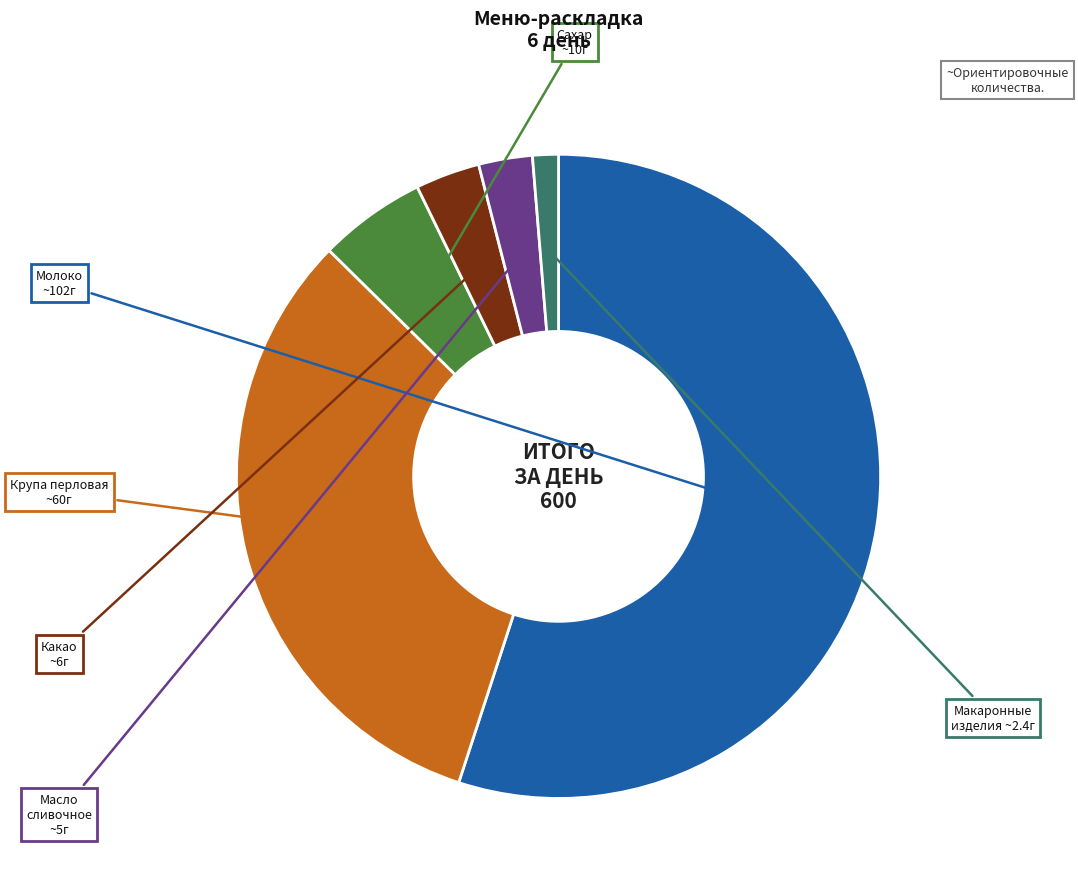

Is there any slice that represents more than half of the pie?

Yes